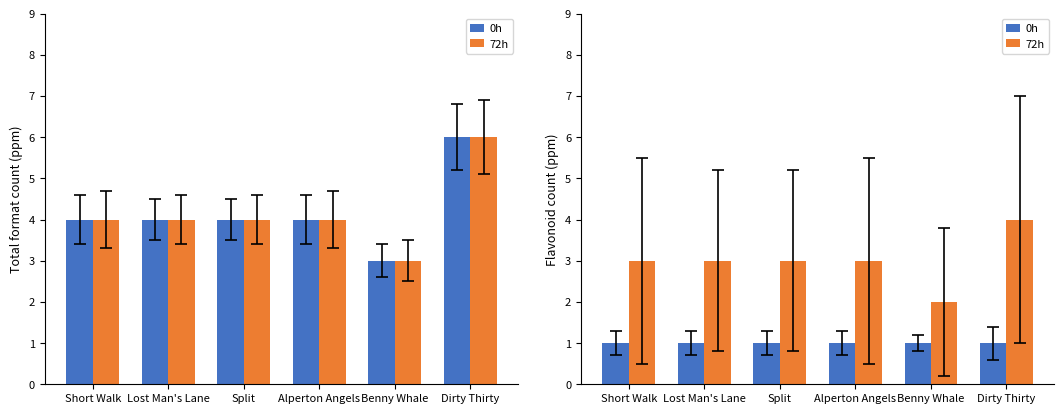

Which label corresponds to the largest value in the chart?

Dirty Thirty